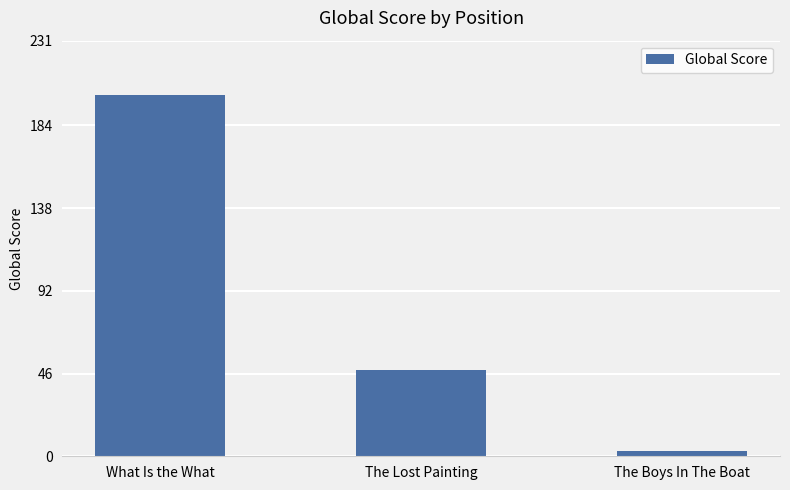

Is it true that the value at What Is the What is 201?

True